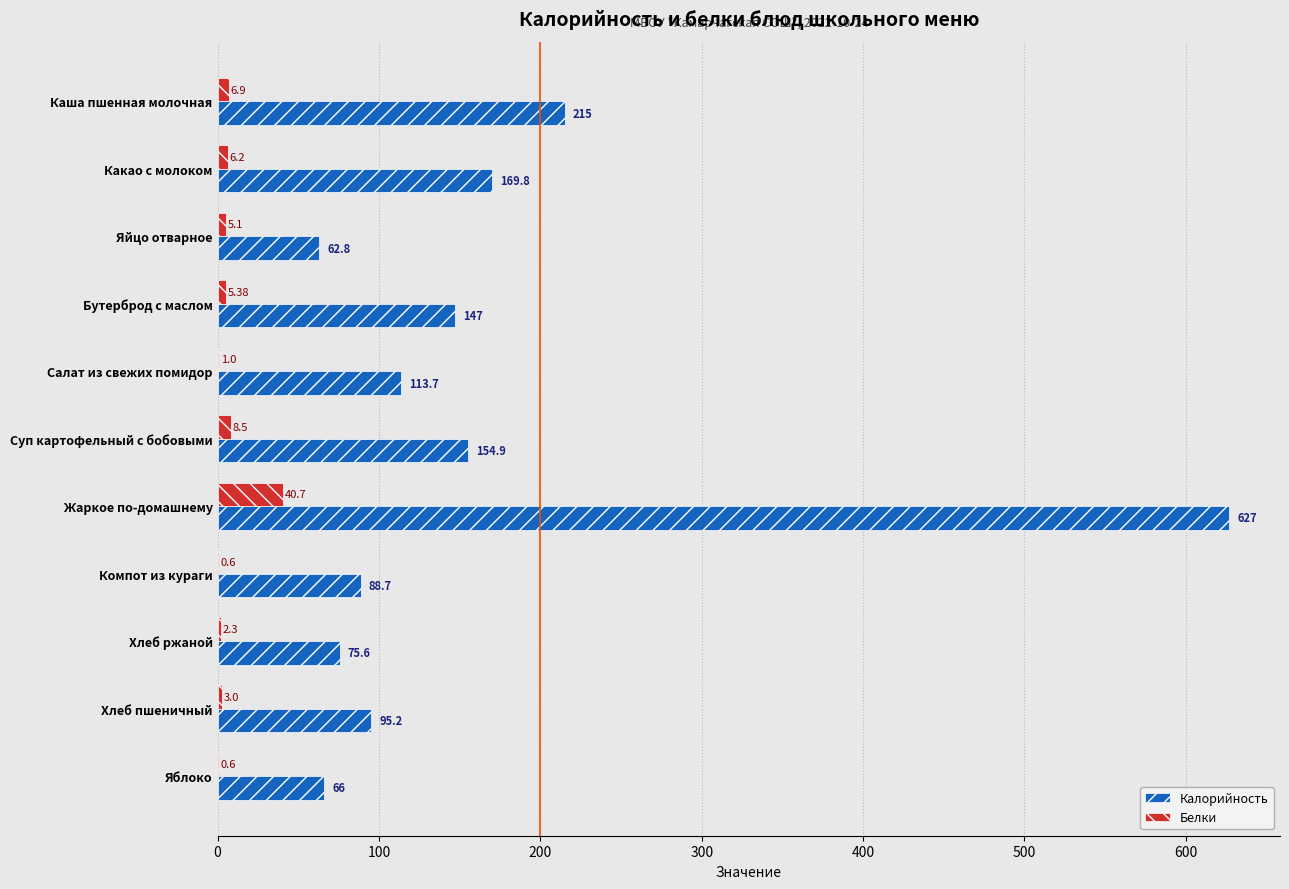

Which series changed the most between Какао с молоком and Салат из свежих помидор?

Калорийность